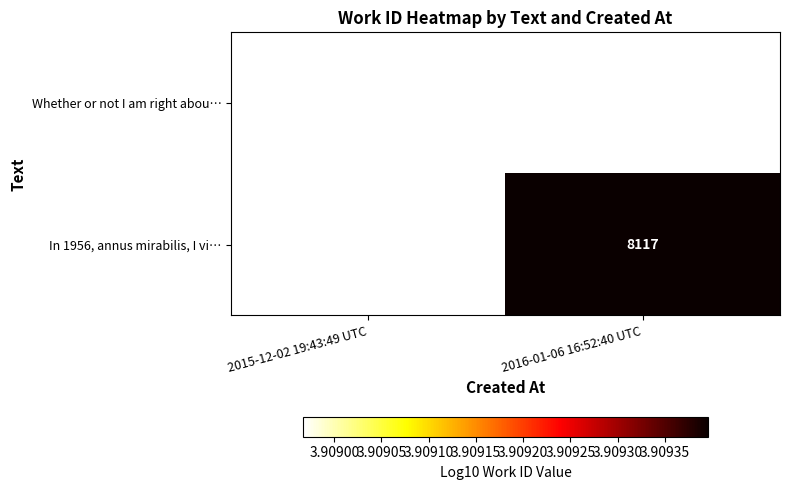

The Whether or not I am right abou… series shows 6.6 at 2015-12-02 19:43:49 UTC. True or false?

False